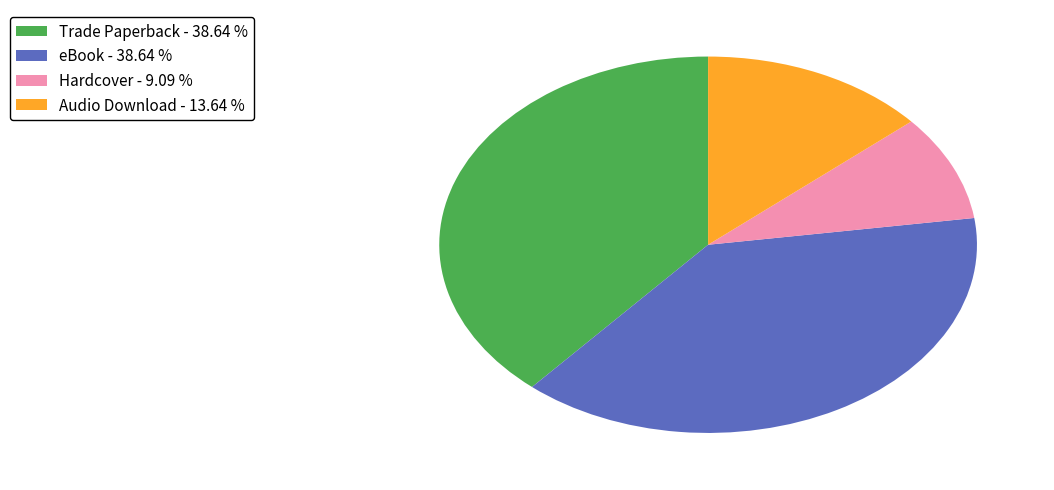

Which has a higher value, Trade Paperback - 38.64 % or Hardcover - 9.09 %?

Trade Paperback - 38.64 %